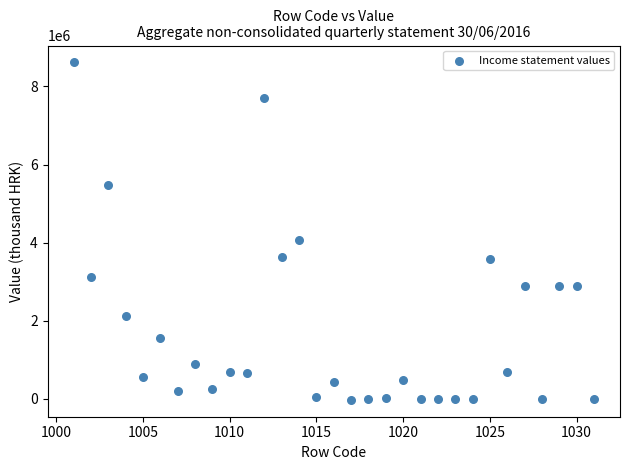

What is the range of X values (max minus min)?

30